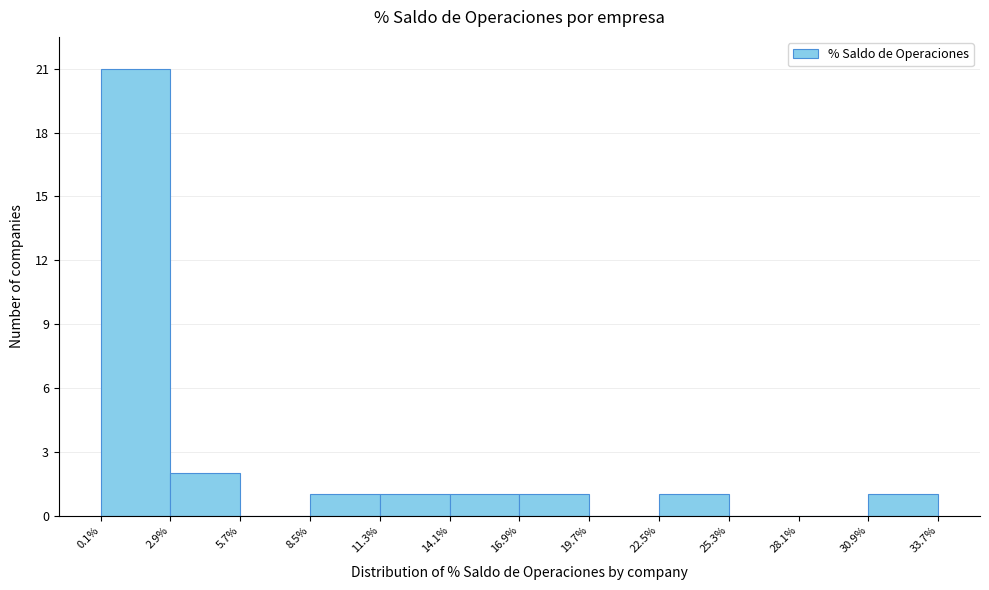

Over which range of the x-axis is the bar tallest?

0.1% to 2.9%